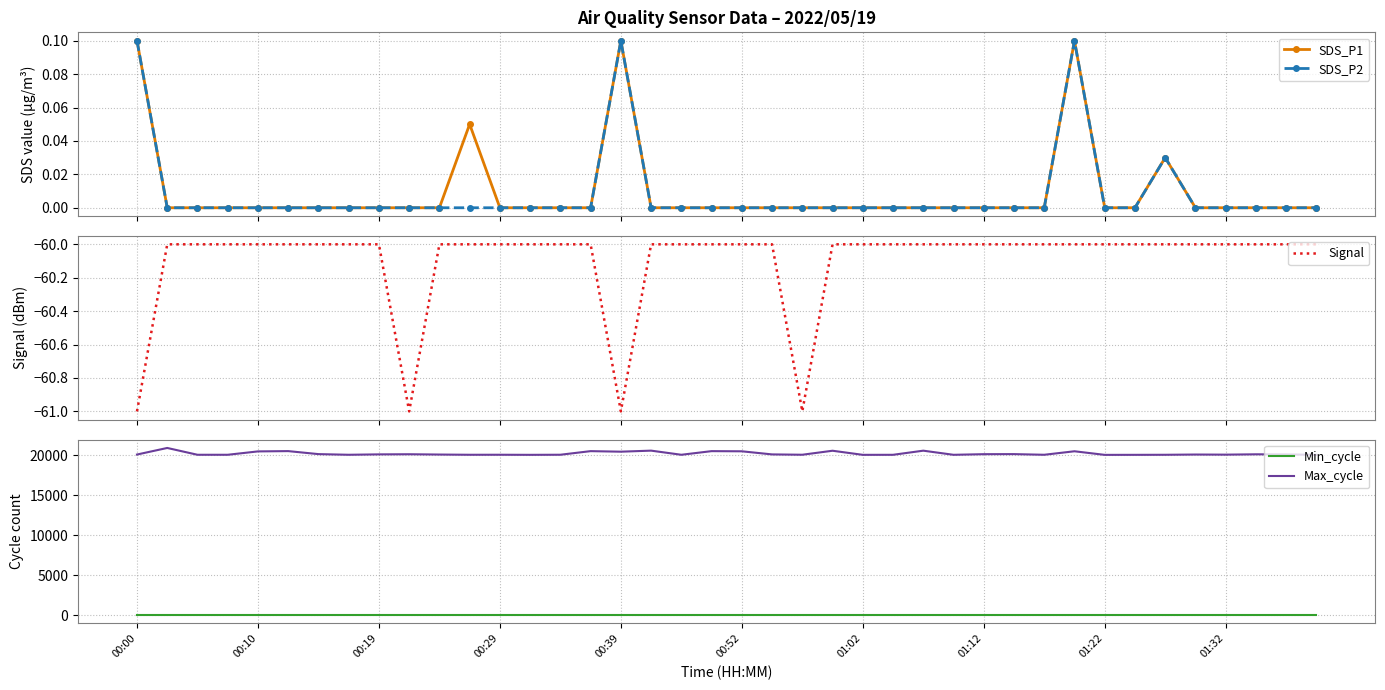

Which series has the widest spread of values?

Max_cycle